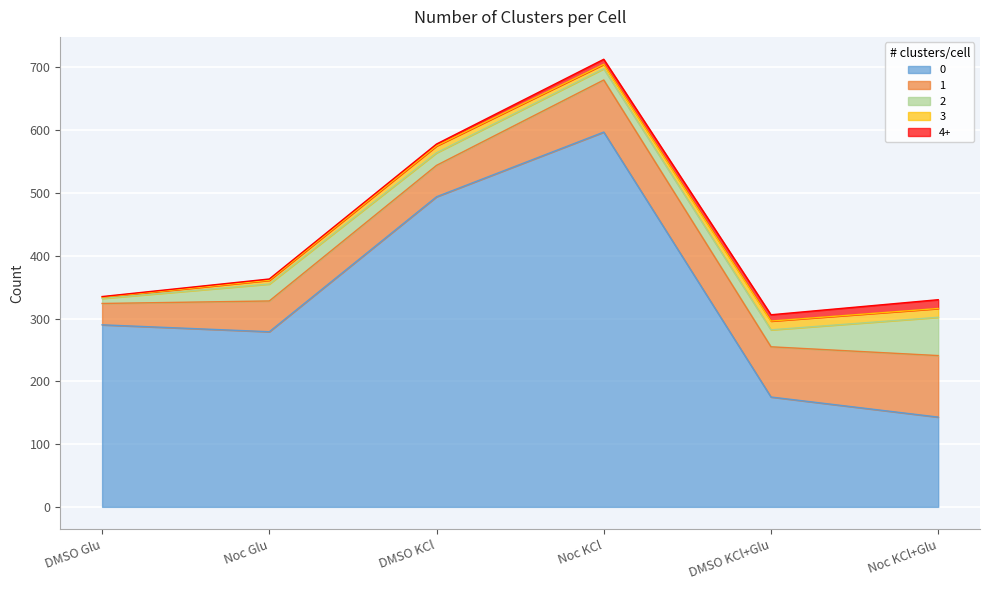

At which label is 1 closest to 66?

DMSO KCl+Glu